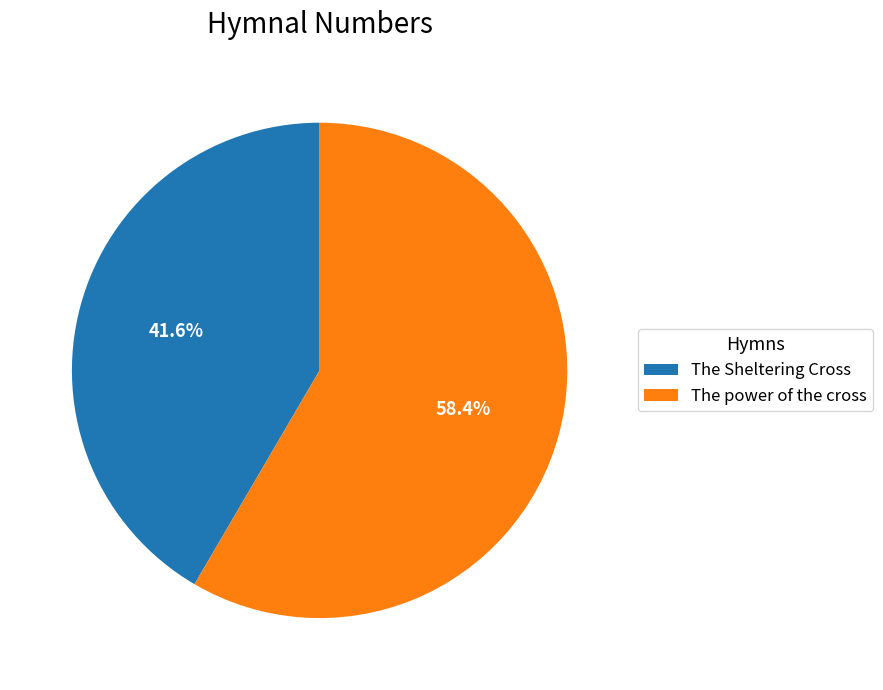

Does The power of the cross account for over 50% of the chart?

Yes